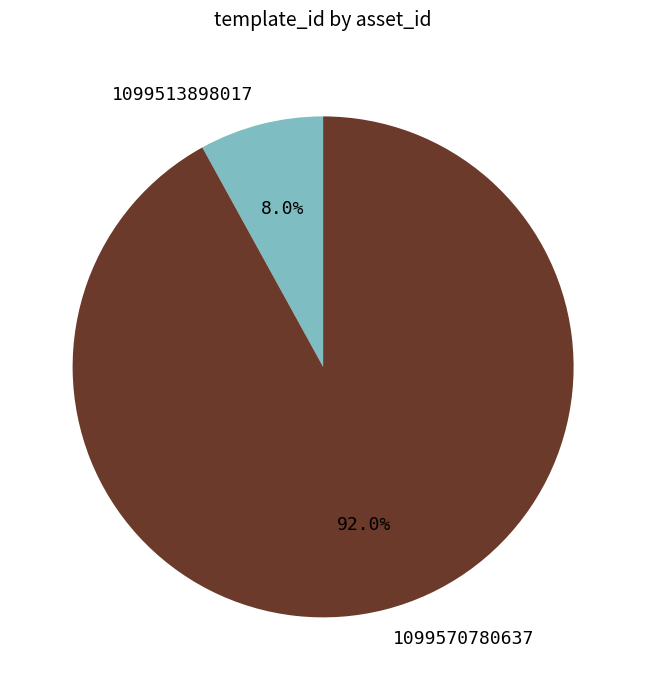

Which category has the biggest portion of the pie?

1099570780637